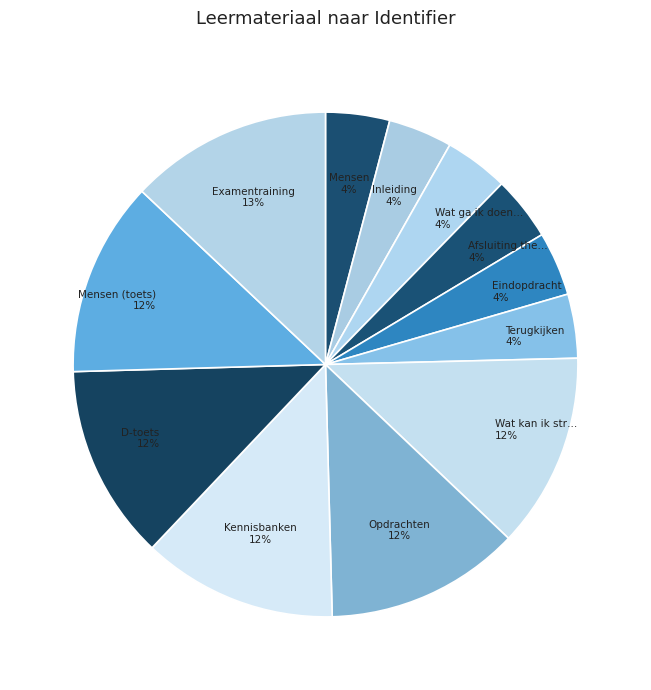

How many segments does this pie chart have?

12